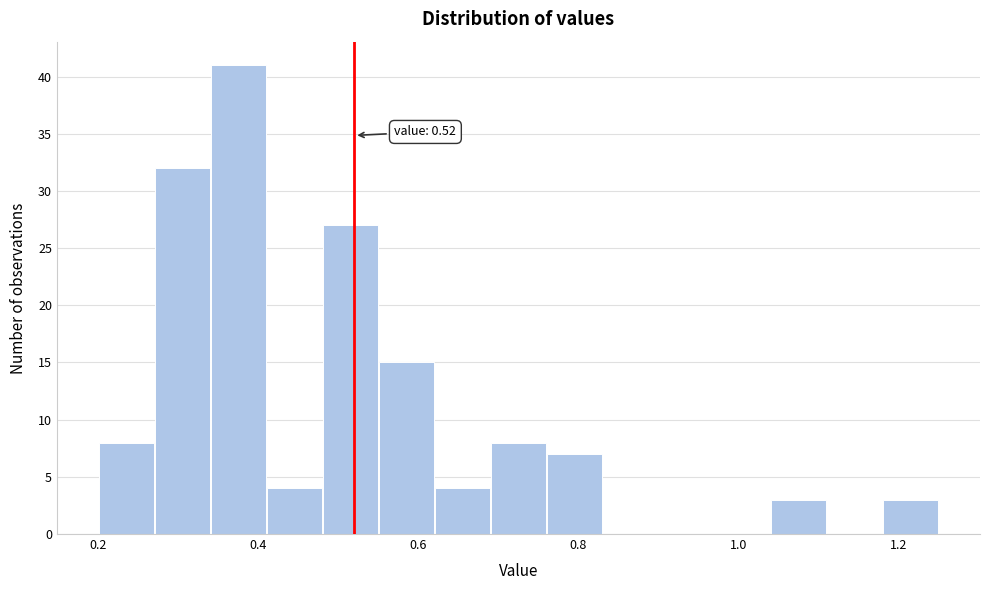

Around what value on the x-axis is the tallest bar? Give the approximate position of its centre, as read against the axis.

0.38